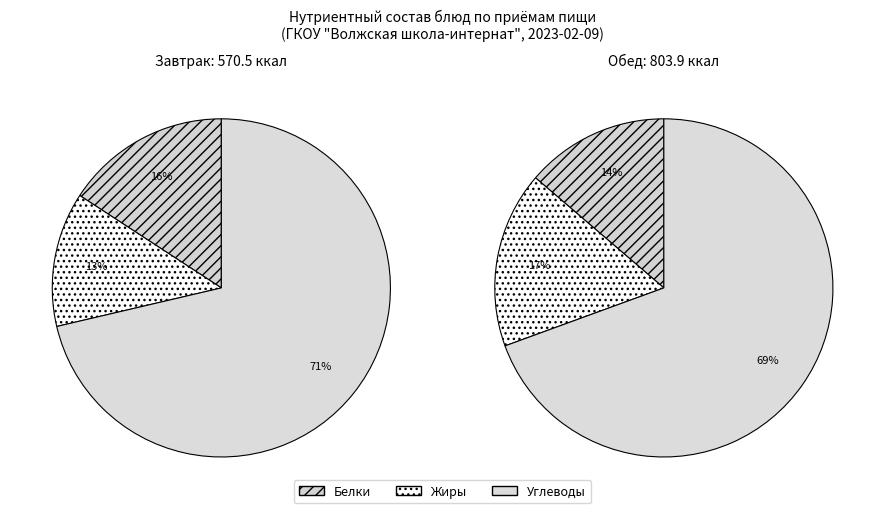

Rank the categories by value from lowest to highest.

Завтрак, Обед